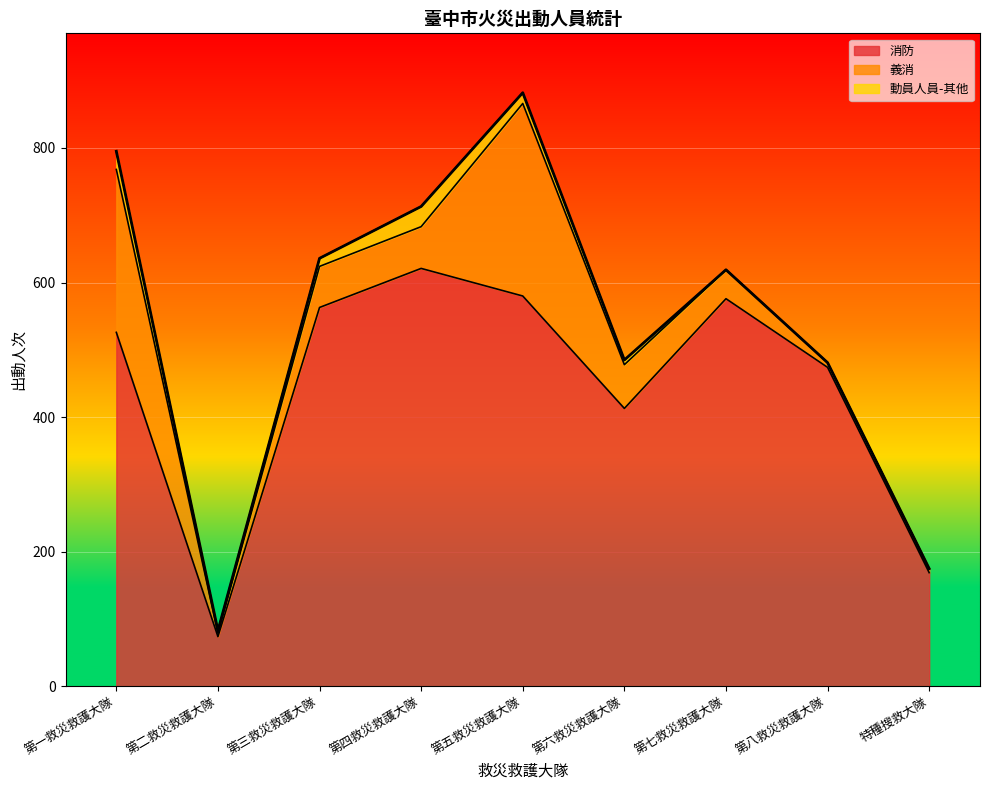

Read the 義消 value at 第八救災救護大隊, to the nearest 5.

5